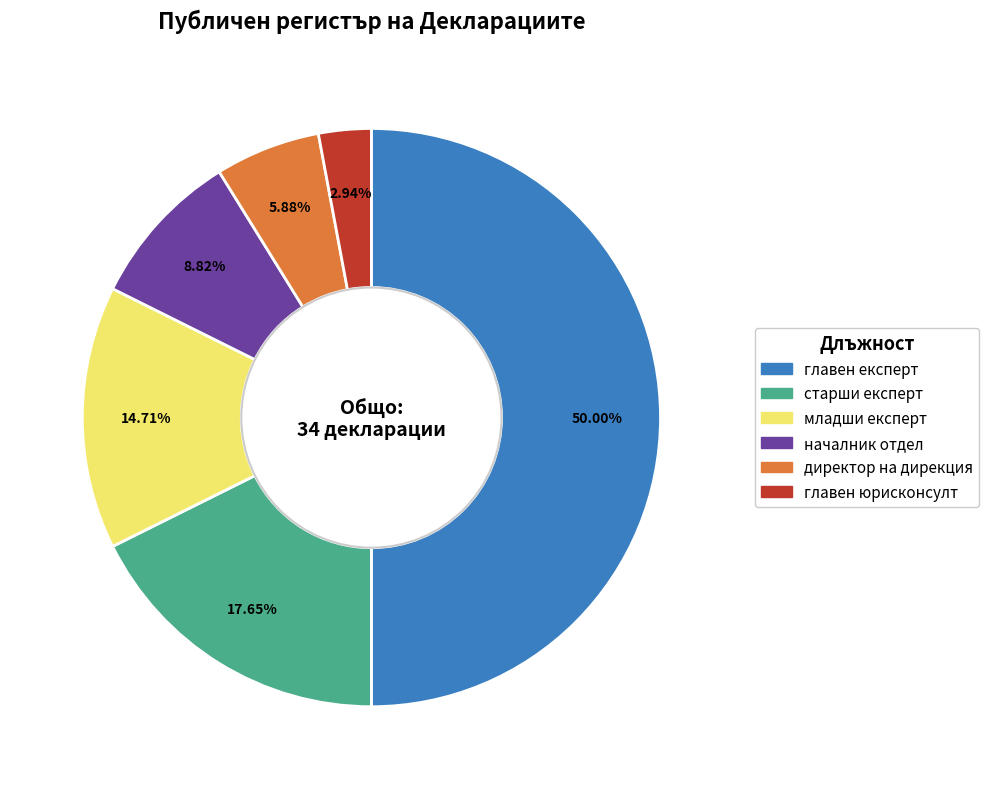

Which slice is the largest?

главен експерт